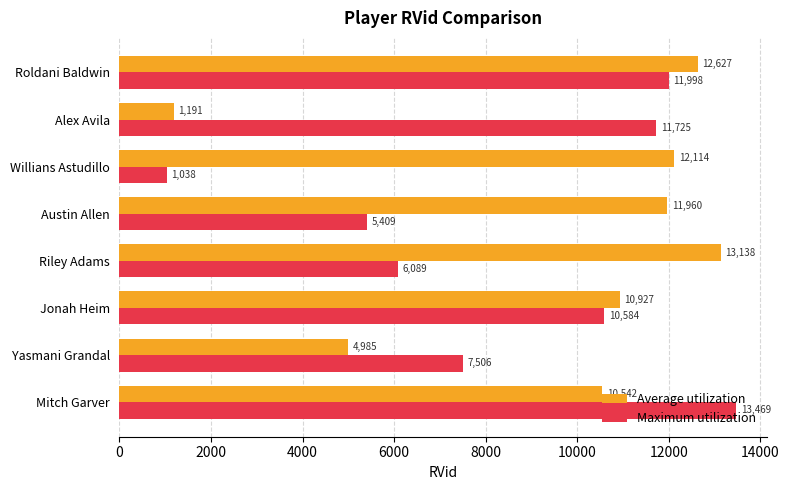

What is the difference between the second highest and second lowest values in the Average utilization series?

7642